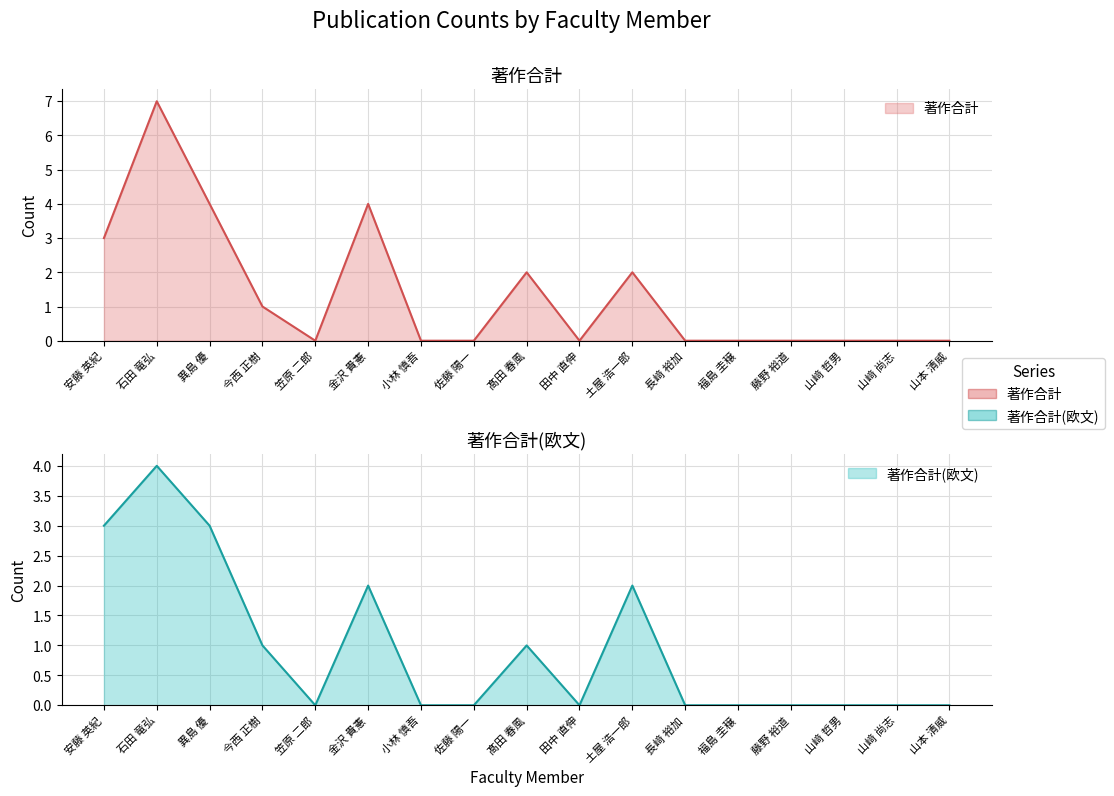

Which category has the highest value in the 著作合計 series?

石田 竜弘